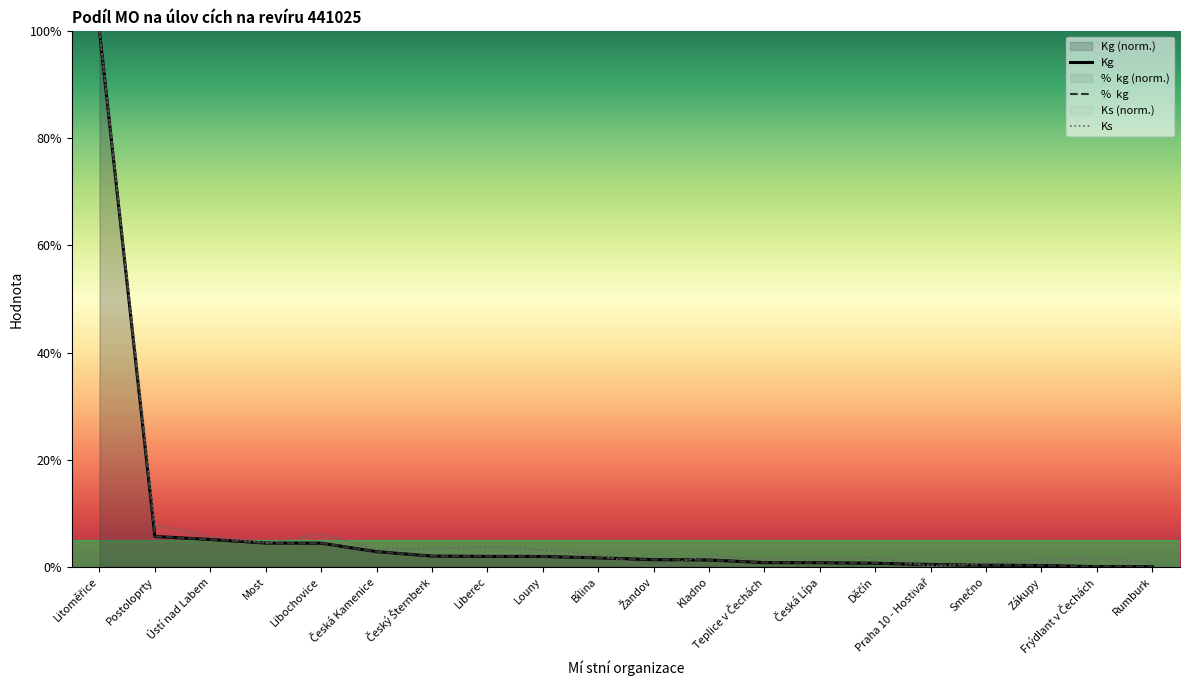

What is the value of the Kg point at the 14th from the left?

0.7